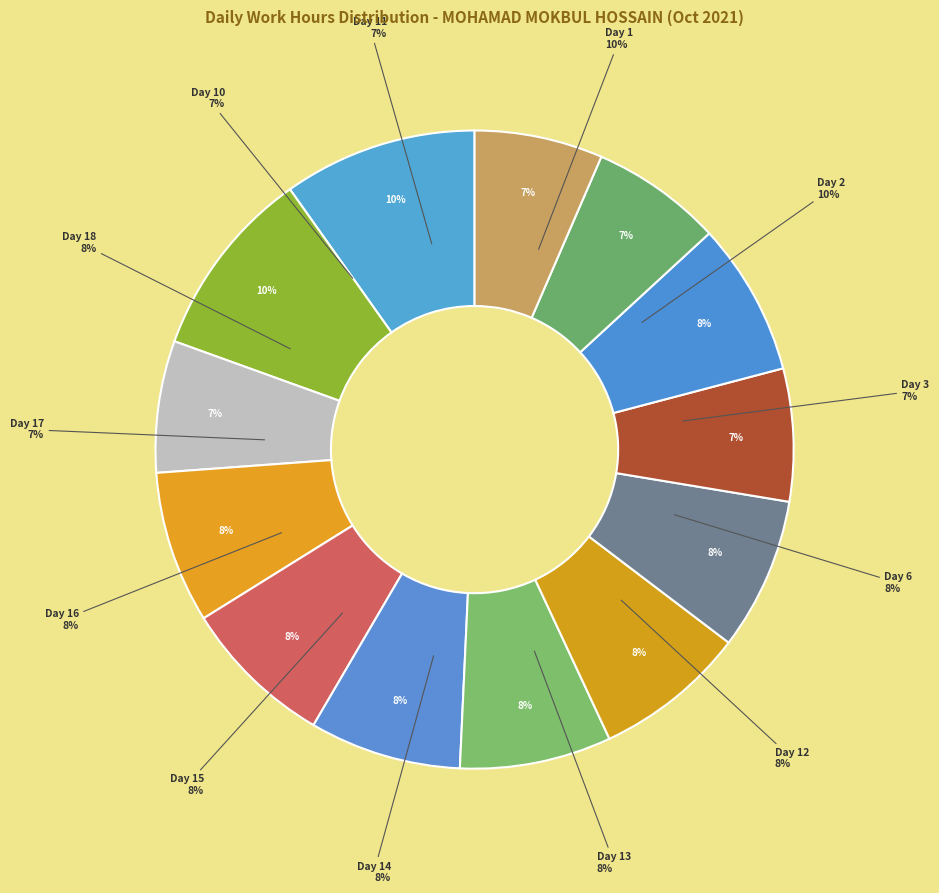

What percentage is the Day 10 (Sun) slice, to the nearest percent?

7%